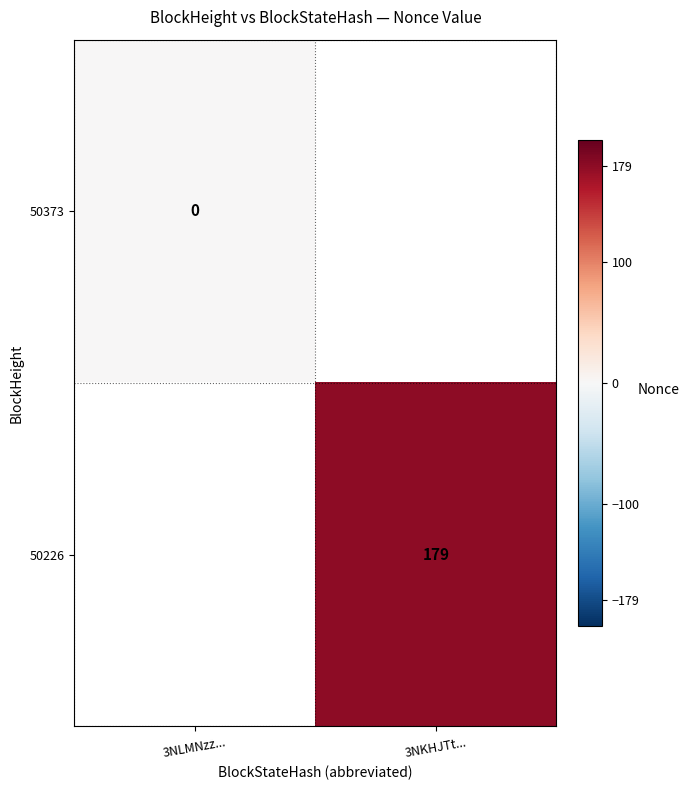

The 50226 series shows 179 at 3NKHJTt.... True or false?

True